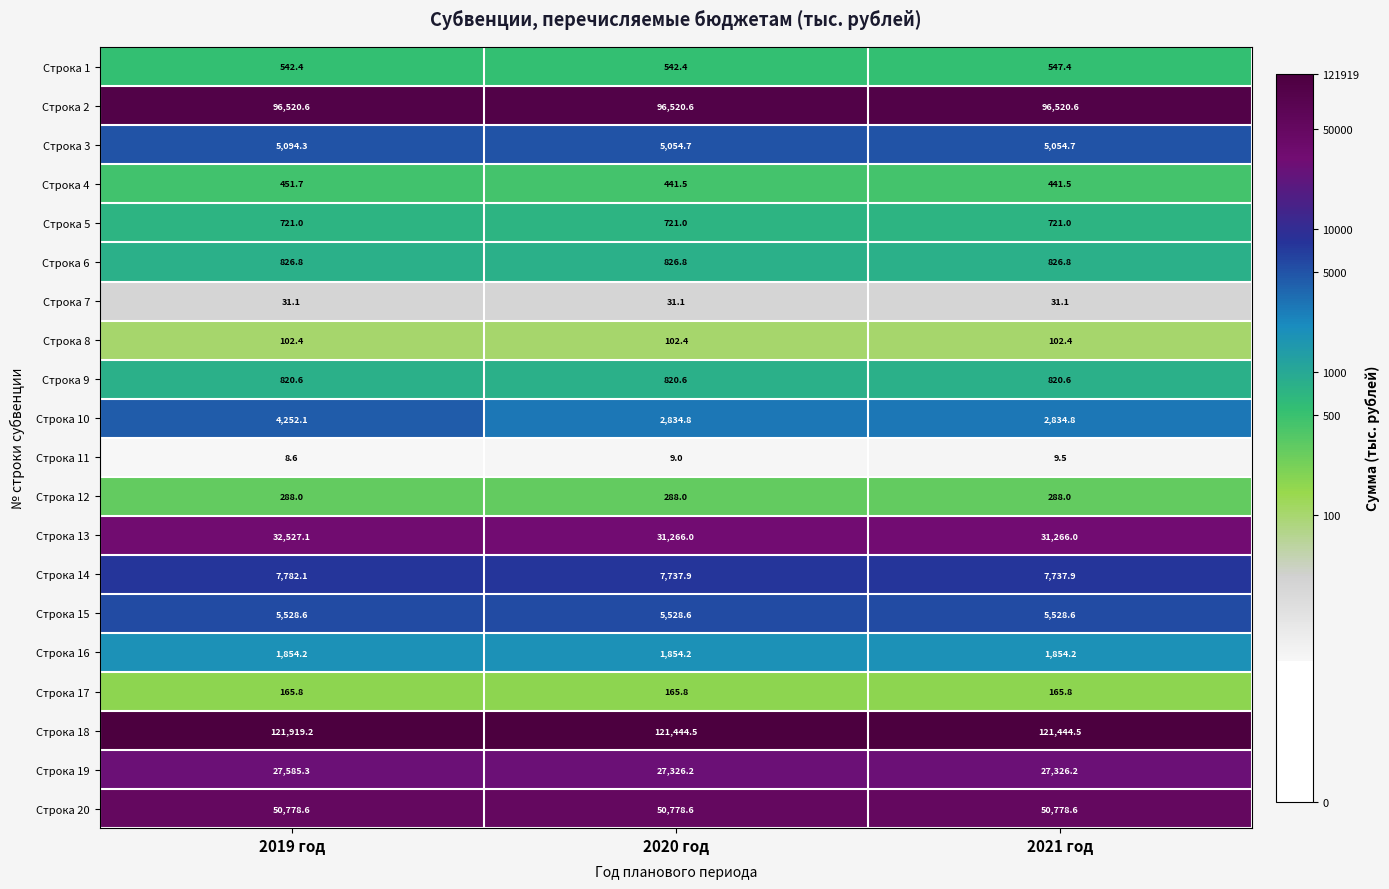

At which category is the sum across all series the highest?

2019 год